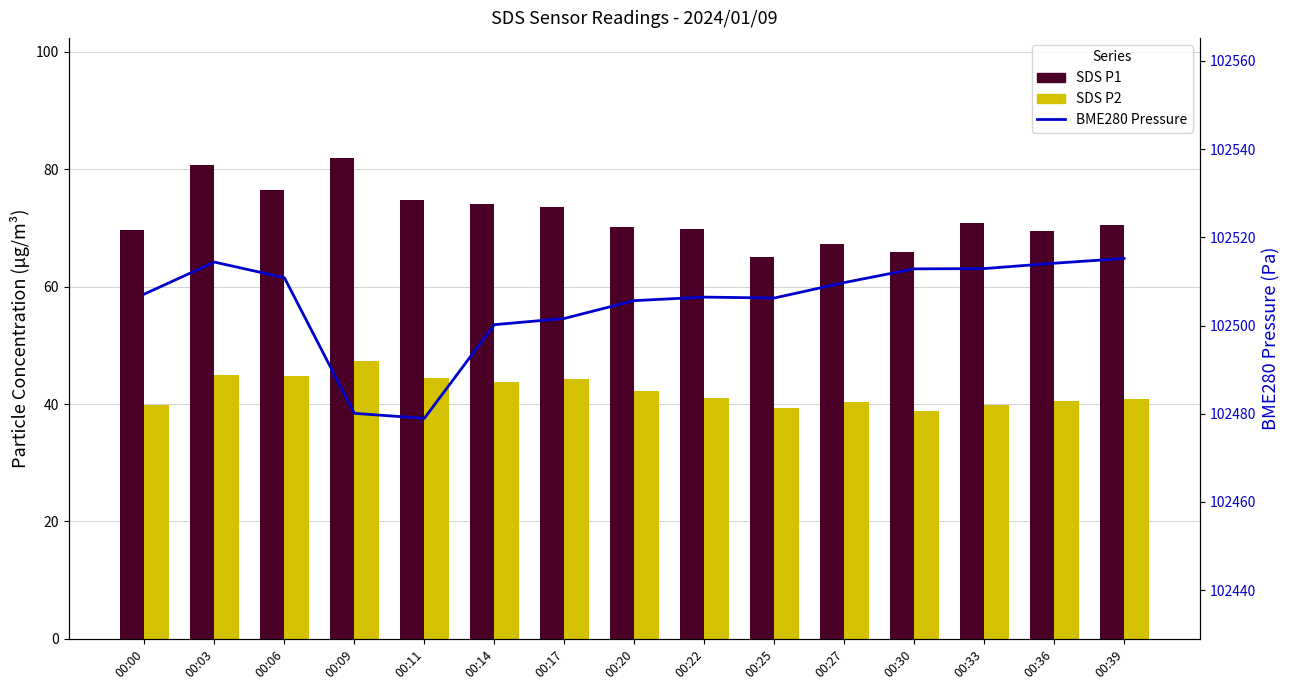

Reading right to left, what are all the values shown in this chart?

SDS P1: 70.5	69.5	70.8	65.9	67.2	65.0	69.9	70.1	73.5	74.0	74.8	81.9	76.4	80.7	69.6
SDS P2: 40.8	40.6	39.8	38.8	40.4	39.4	41.1	42.3	44.2	43.8	44.5	47.3	44.8	44.9	39.9
BME280 Pressure: 102515.2	102514.1	102512.9	102512.8	102509.7	102506.2	102506.4	102505.6	102501.6	102500.2	102479.0	102480.1	102510.8	102514.4	102507.1